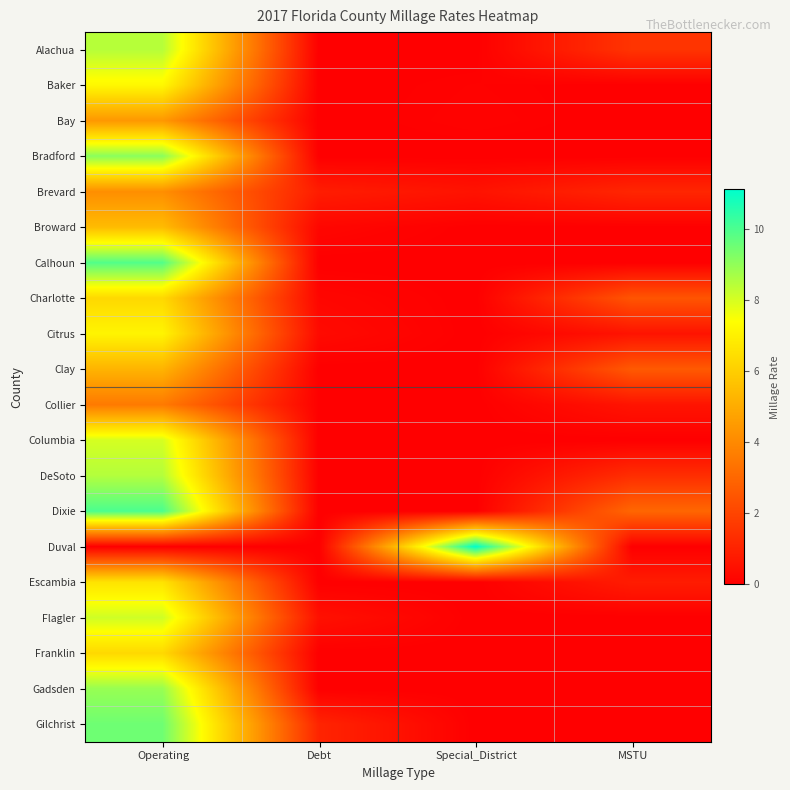

What is the total value across all series at MSTU?

14.1